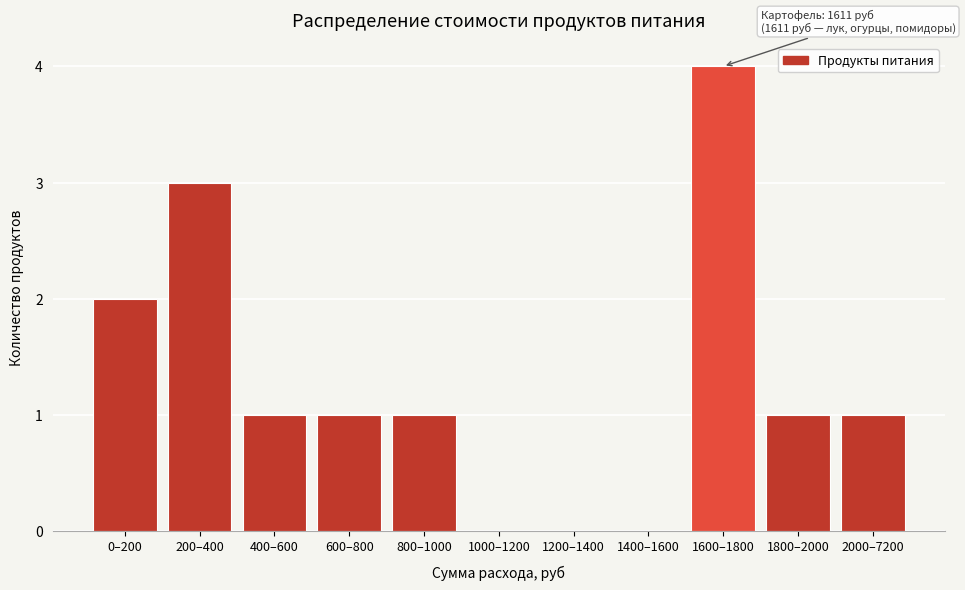

Reading left to right, transcribe all the data shown in this chart.

0–200=2	200–400=3	400–600=1	600–800=1	800–1000=1	1000–1200=0	1200–1400=0	1400–1600=0	1600–1800=4	1800–2000=1	2000–7200=1